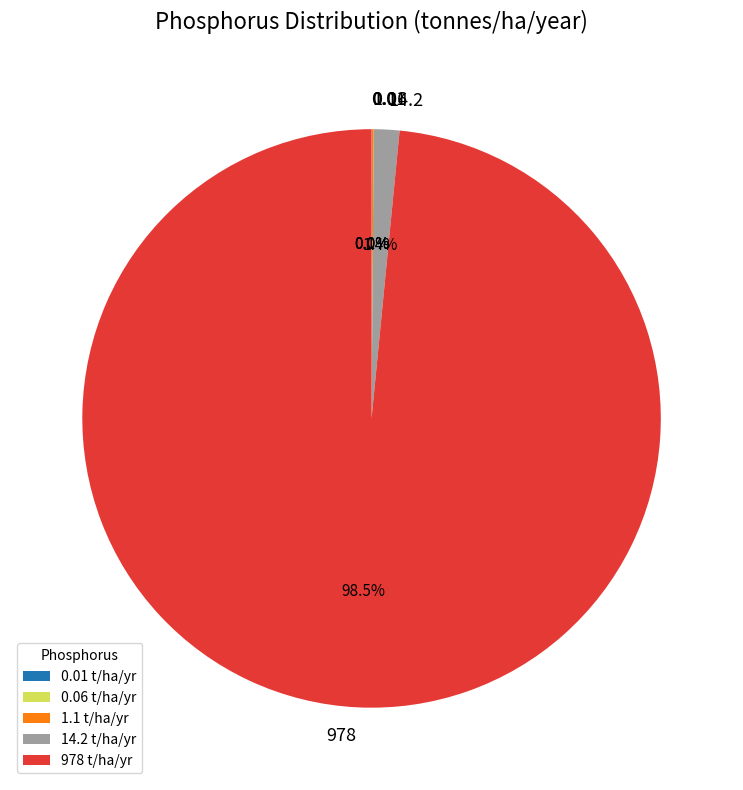

Does 978 represent more than half of the total?

Yes